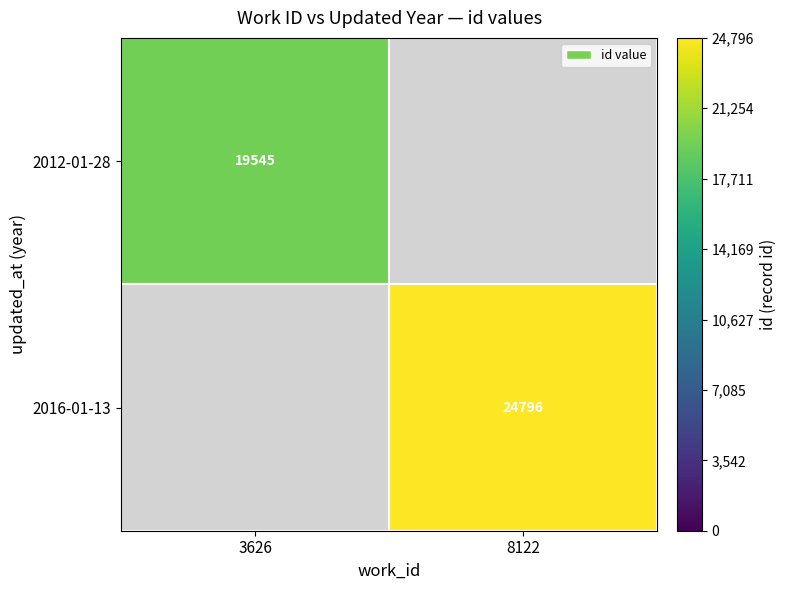

Is it true that 2012-01-28 equals 28947.6 at 3626?

False